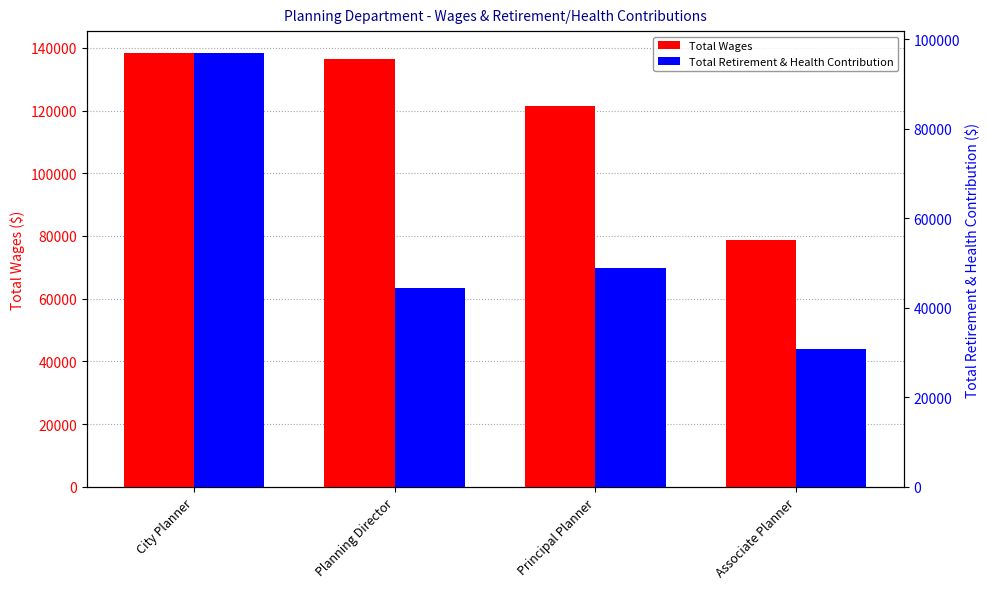

List the series in order of their overall mean, highest first.

Total Wages, Total Retirement & Health Contribution